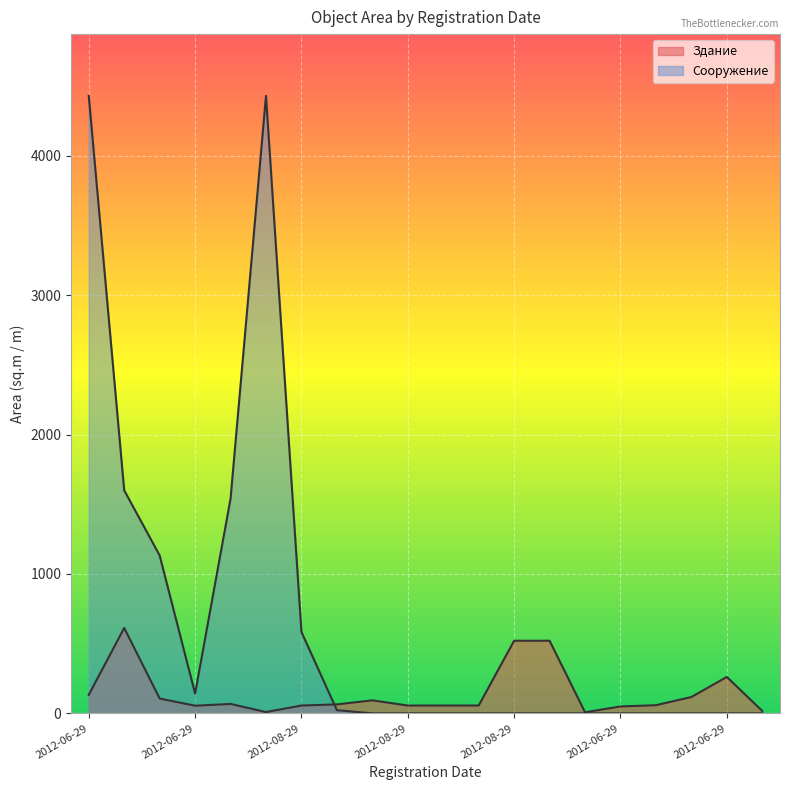

How many times do Здание and Сооружение cross each other?

1